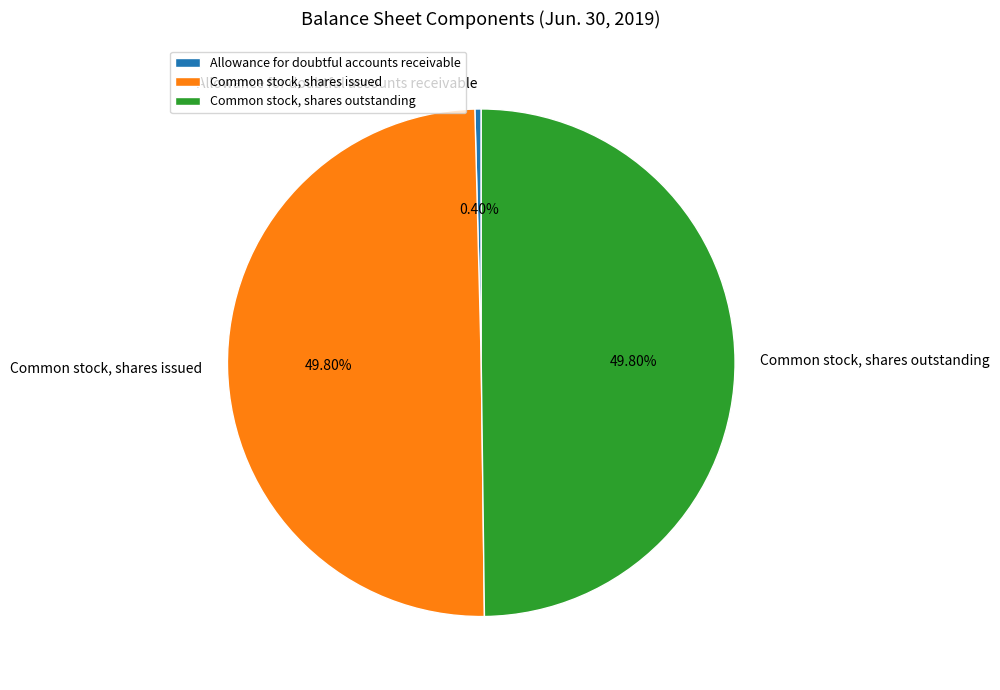

Between Allowance for doubtful accounts receivable and Common stock, shares issued, which is larger?

Common stock, shares issued